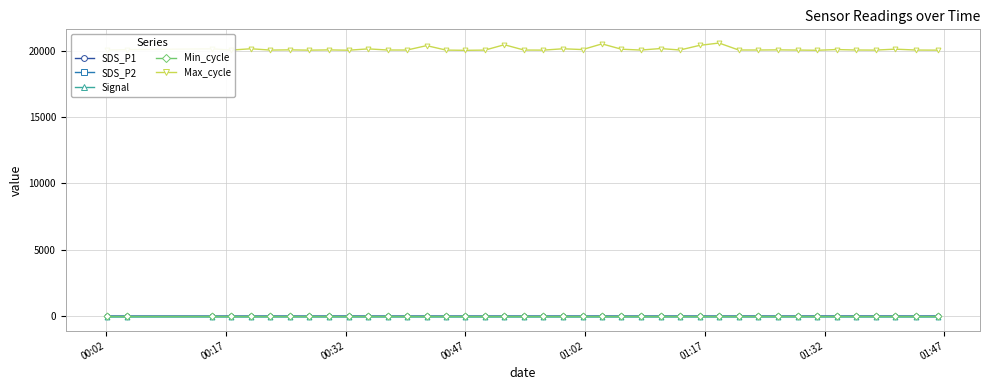

Which series has the largest range (max minus min)?

Max_cycle